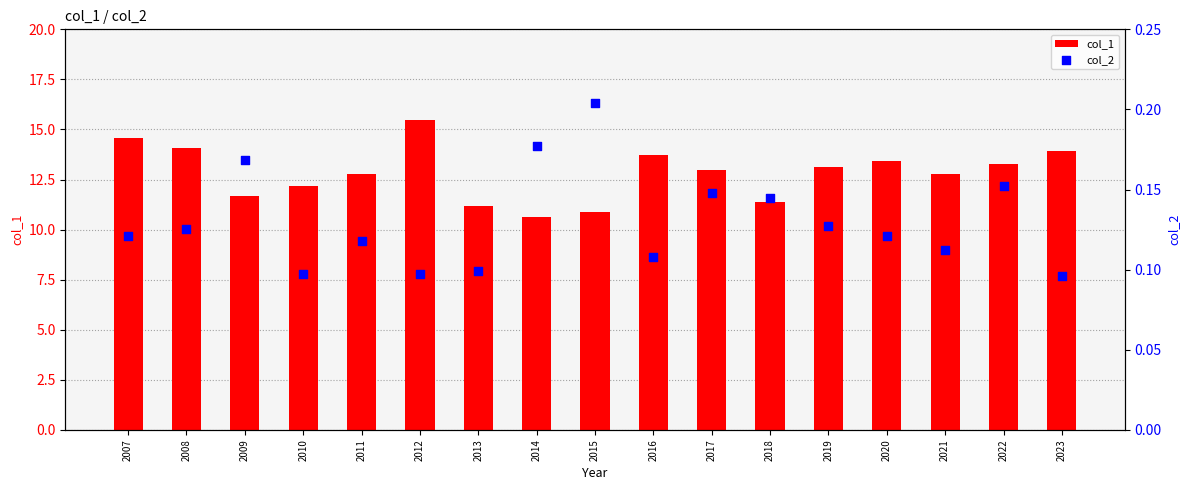

Which series has the widest spread of Y values?

col_1